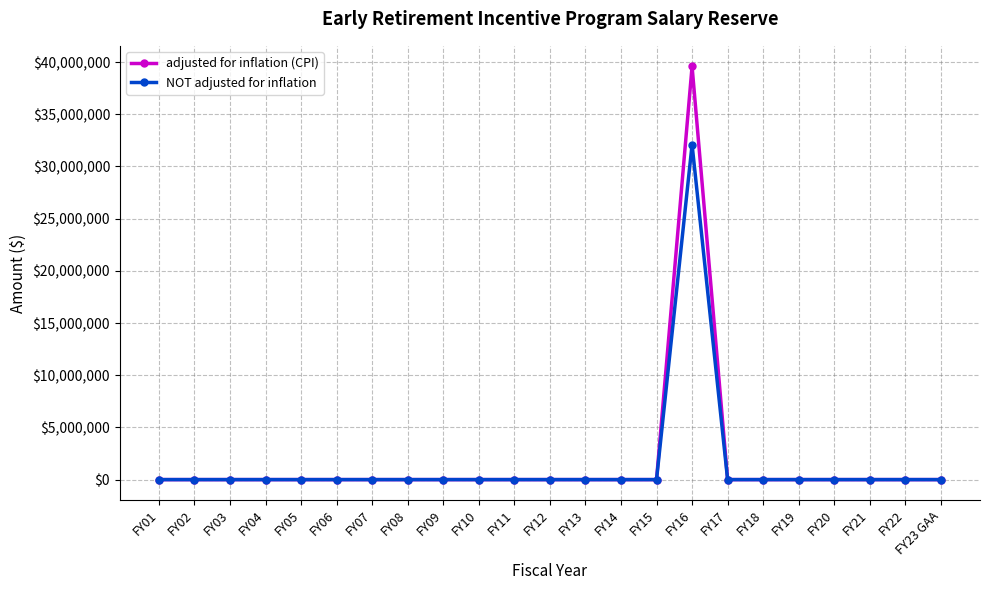

What is the label of the 14th point from the right?

FY10